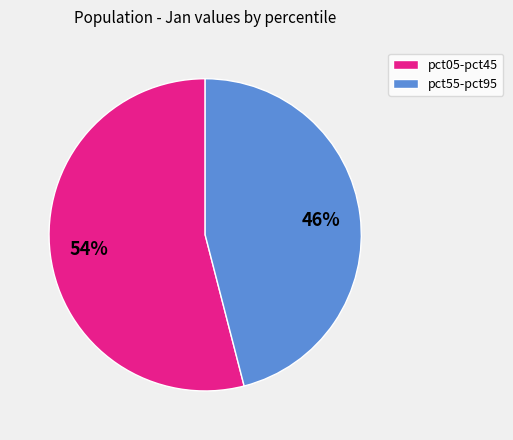

Rank the categories by value from lowest to highest.

pct55-pct95, pct05-pct45